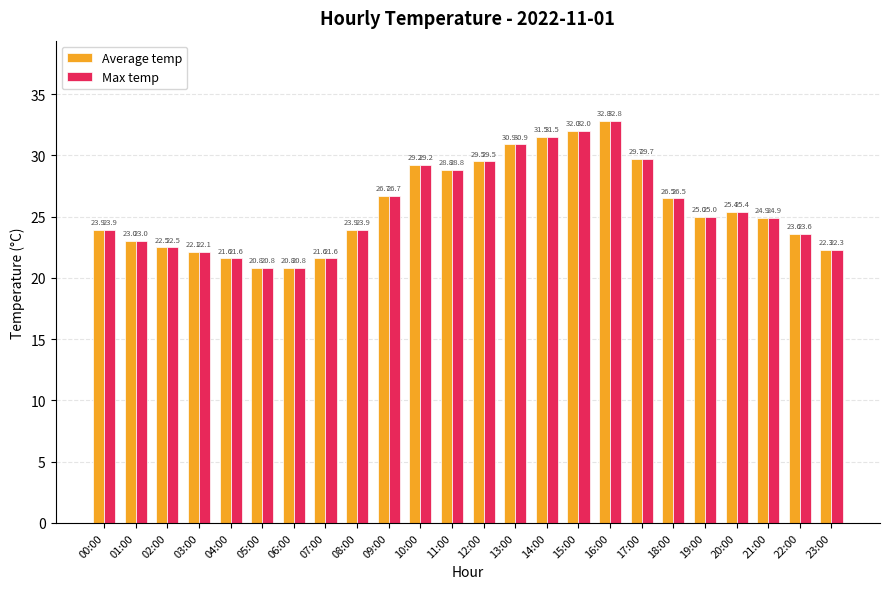

What is the label of the 1st bar from the right?

23:00